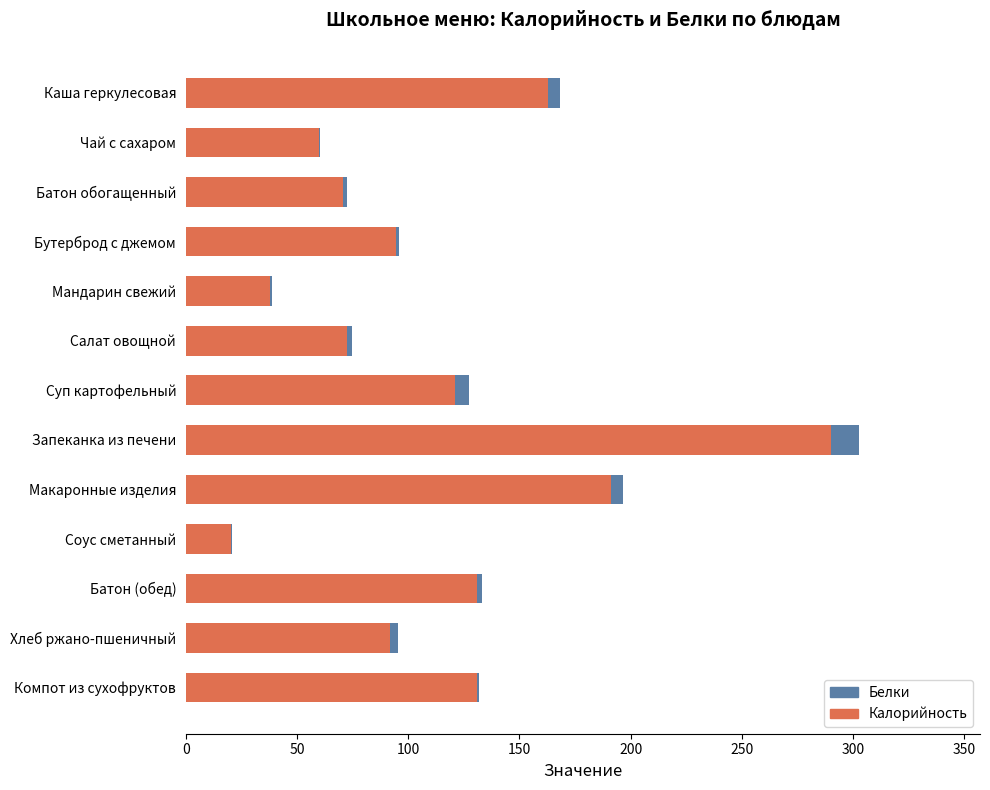

Where is Калорийность nearest to the value 155?

Каша геркулесовая